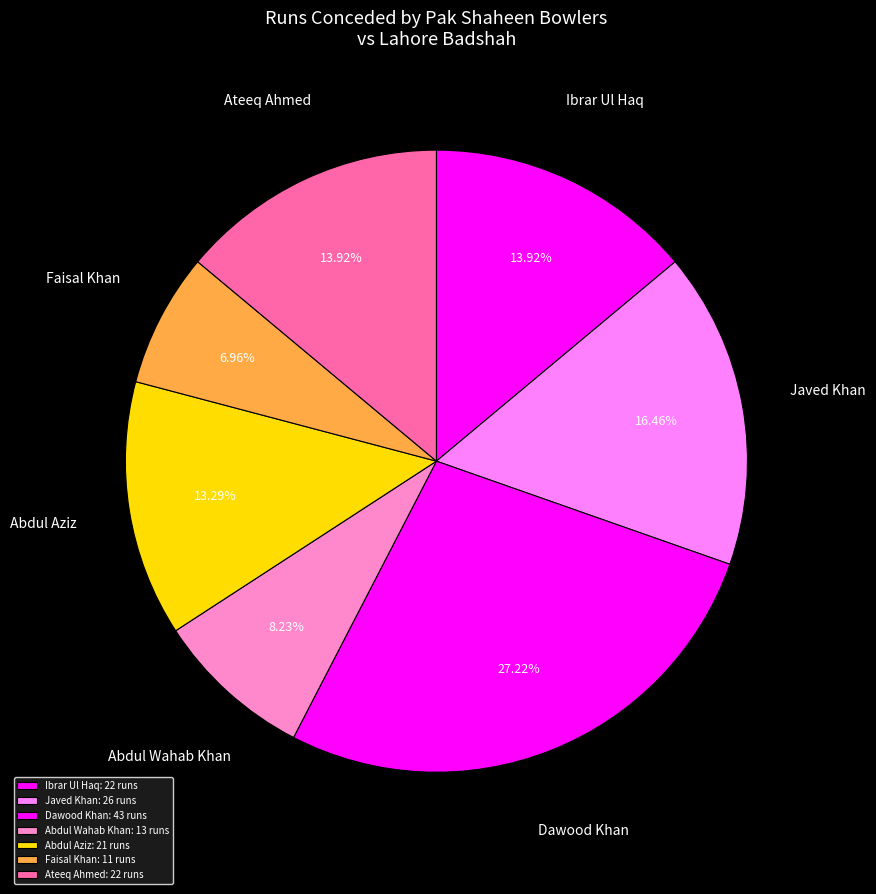

To the nearest percent, what is the difference between the Javed Khan and Dawood Khan slice percentages?

11%